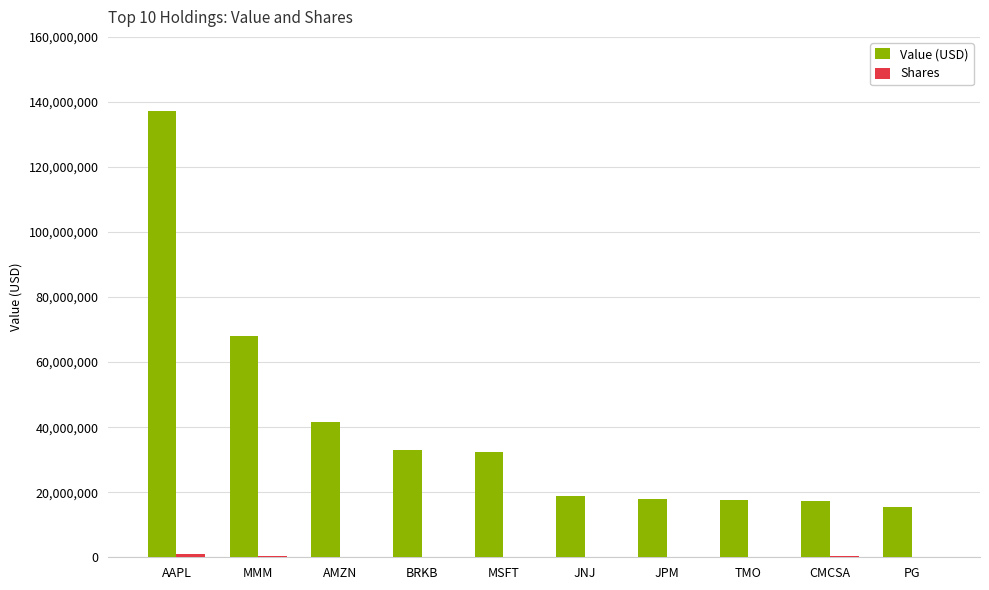

What is the sum of all Value (USD) values?

398867000